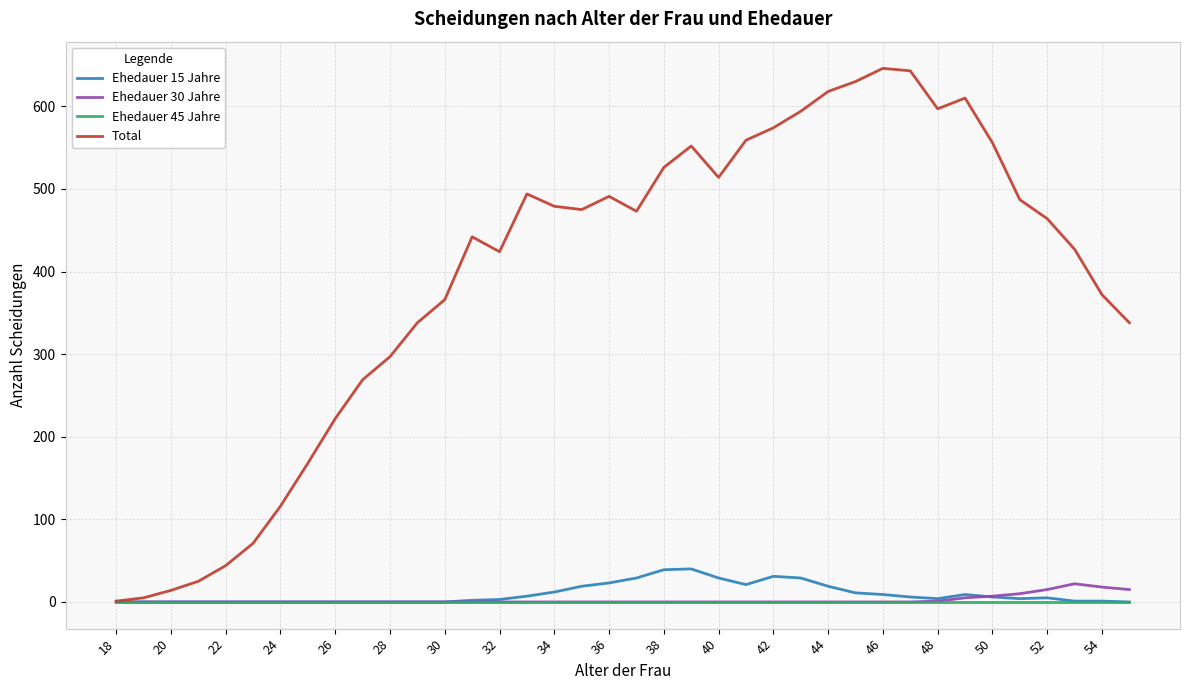

Which series has the widest spread of values?

Total